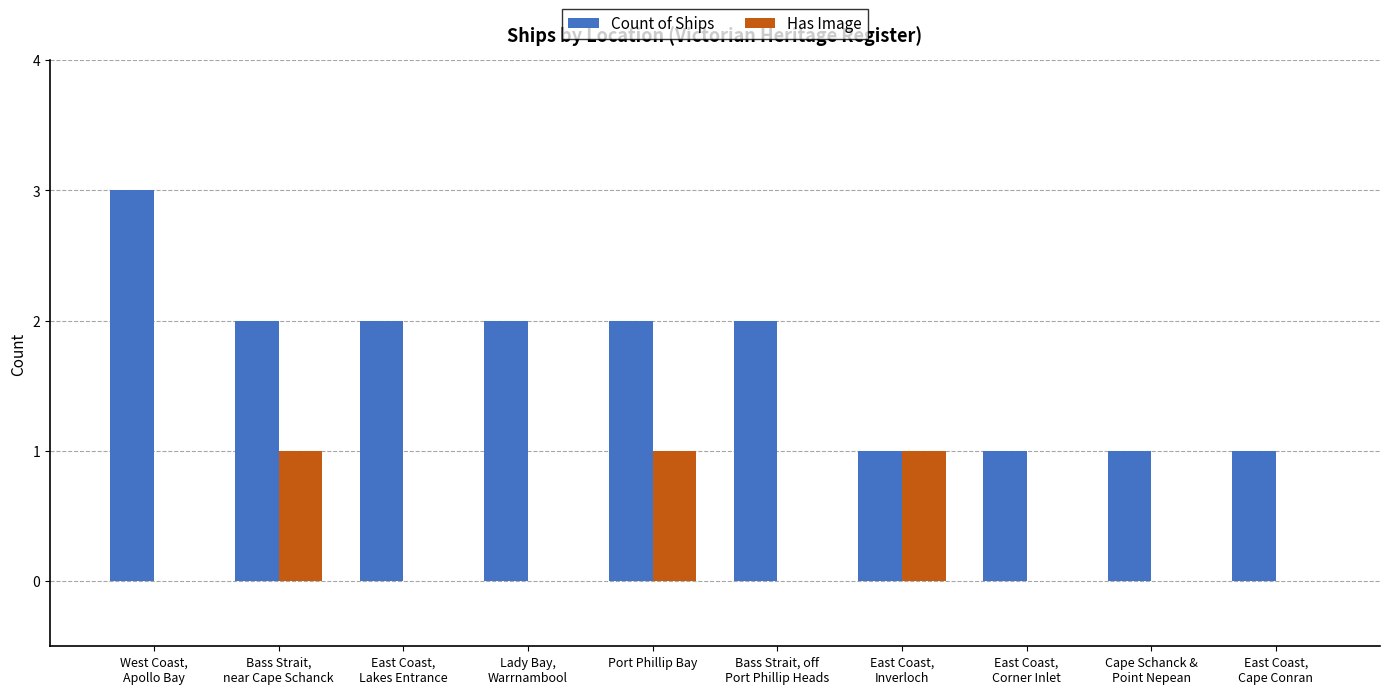

Which series has the largest total across all categories?

Count of Ships